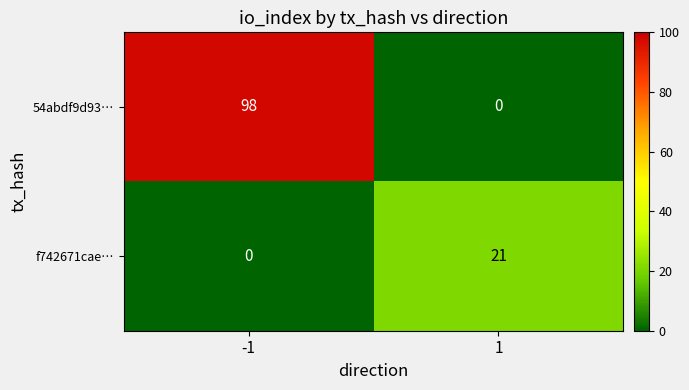

At which category is the sum across all series the highest?

-1